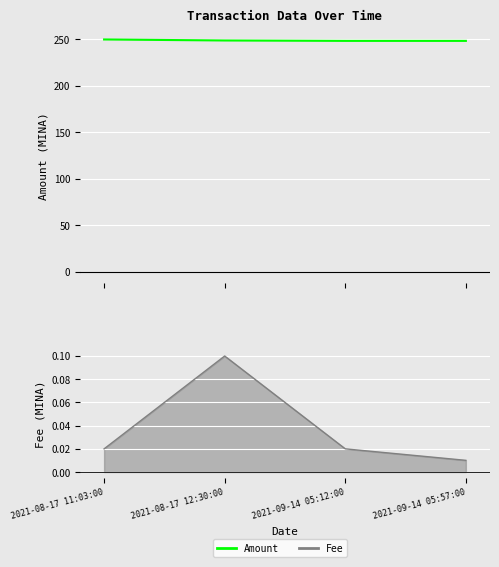

What is the difference between the maximum and second lowest values in the Amount series?

1.5